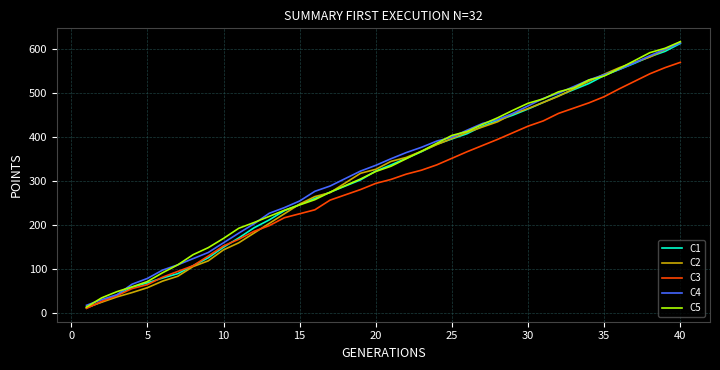

At how many categories does at least one series exceed 332?

21